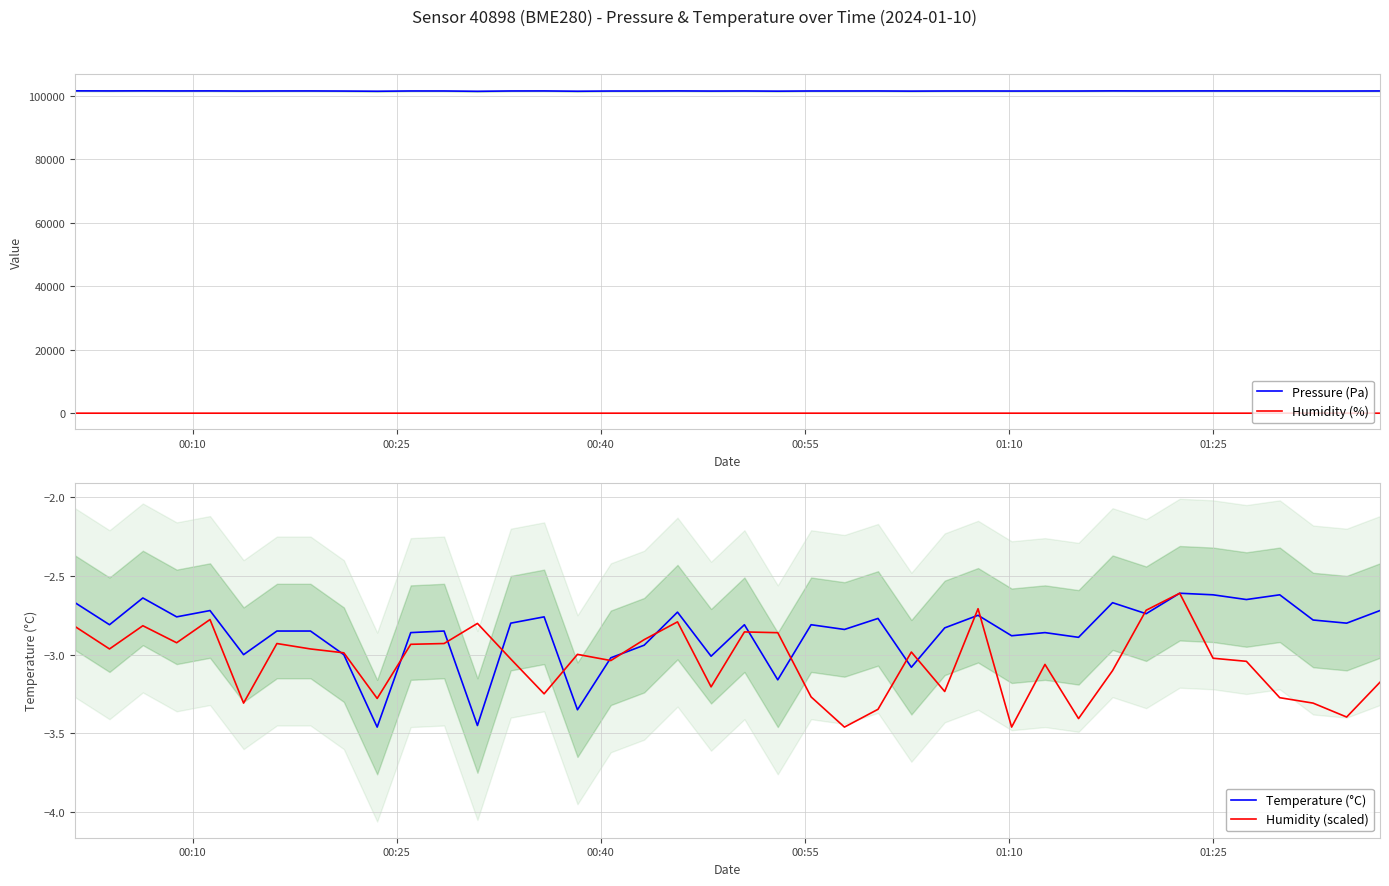

True or false: Pressure (Pa) and Humidity (%) intersect in this chart.

False